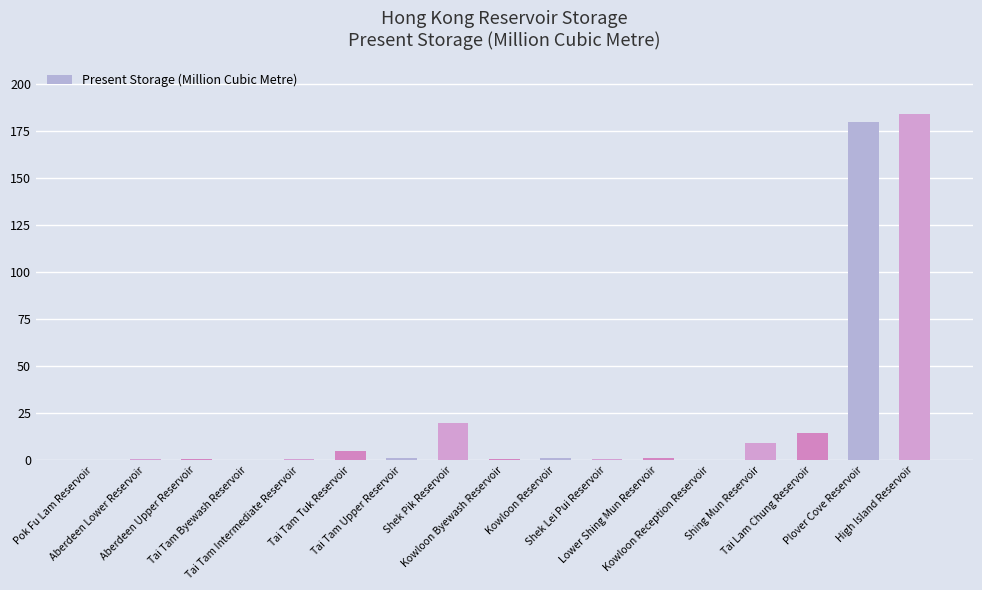

What is the sum of all values?

418.1